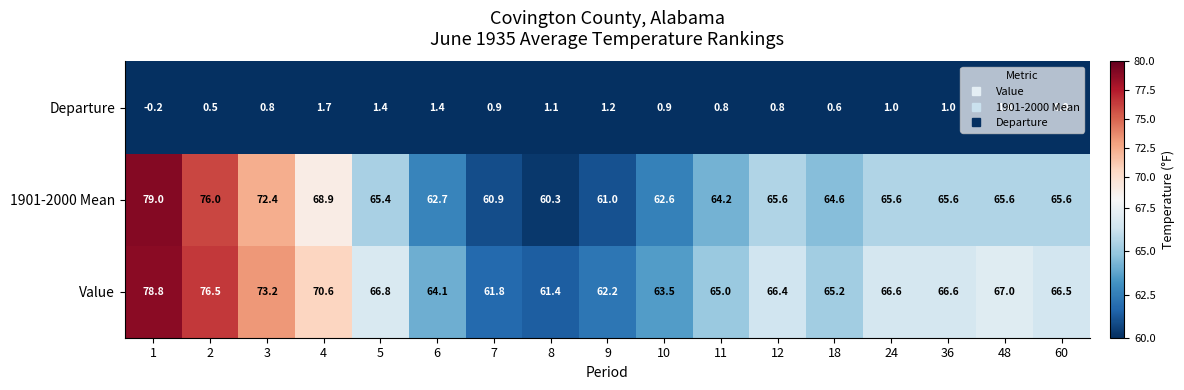

The value of Departure at 12 is 0.2. True or false?

False